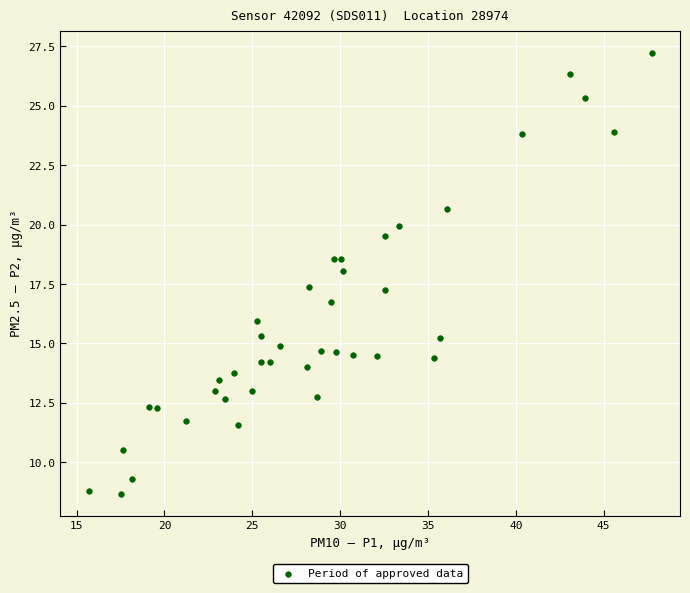

What is the range of X values (max minus min)?

32.1